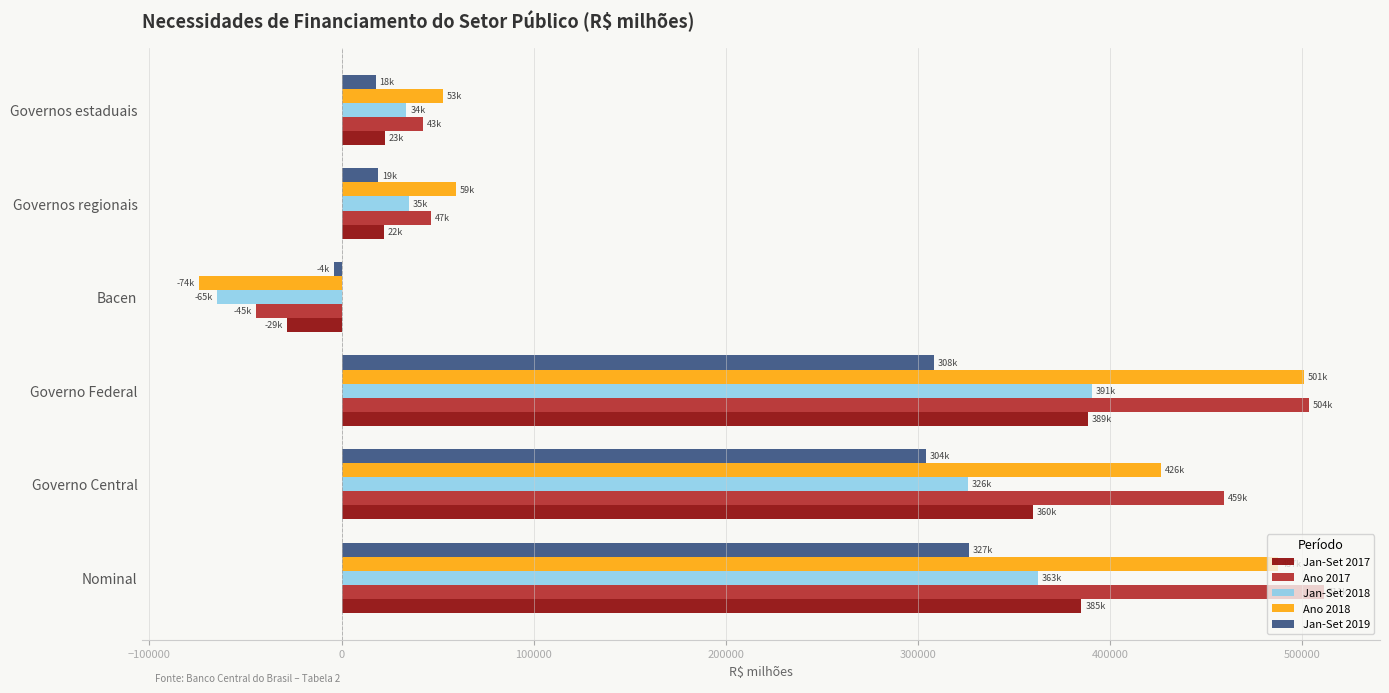

Count the number of categories in the chart.

6